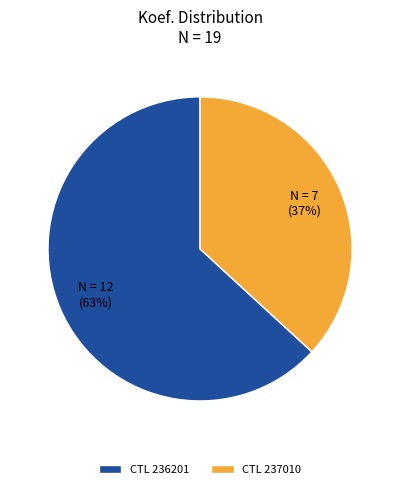

Which category has the biggest portion of the pie?

CTL 236201